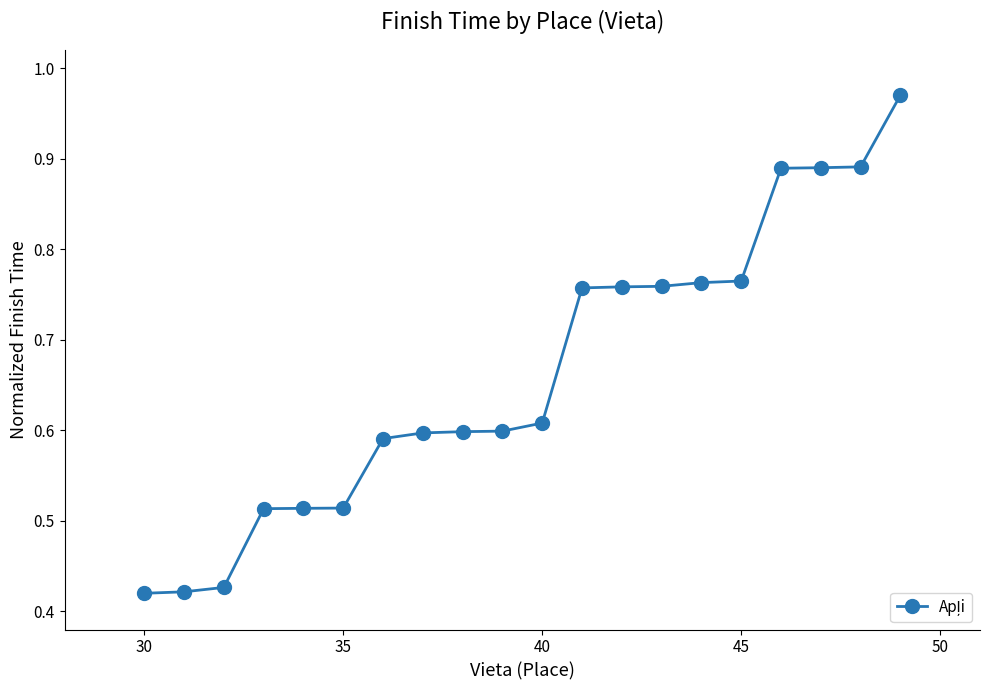

What is the sum of all values?

13.2